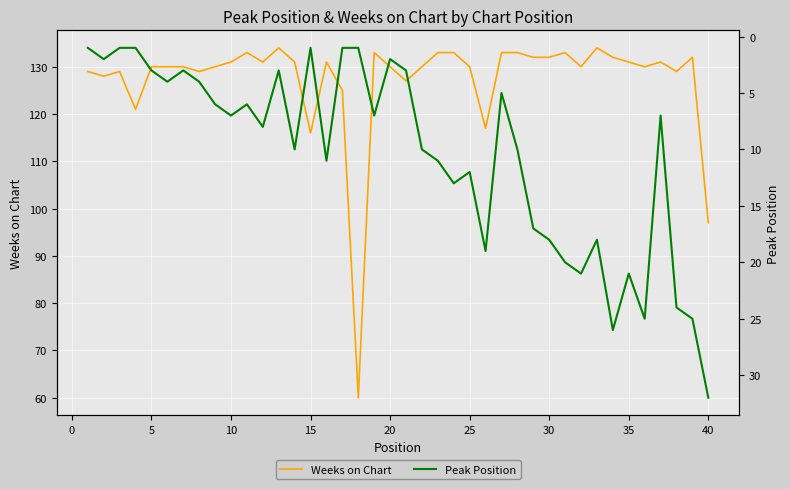

Count the number of categories in the chart.

40